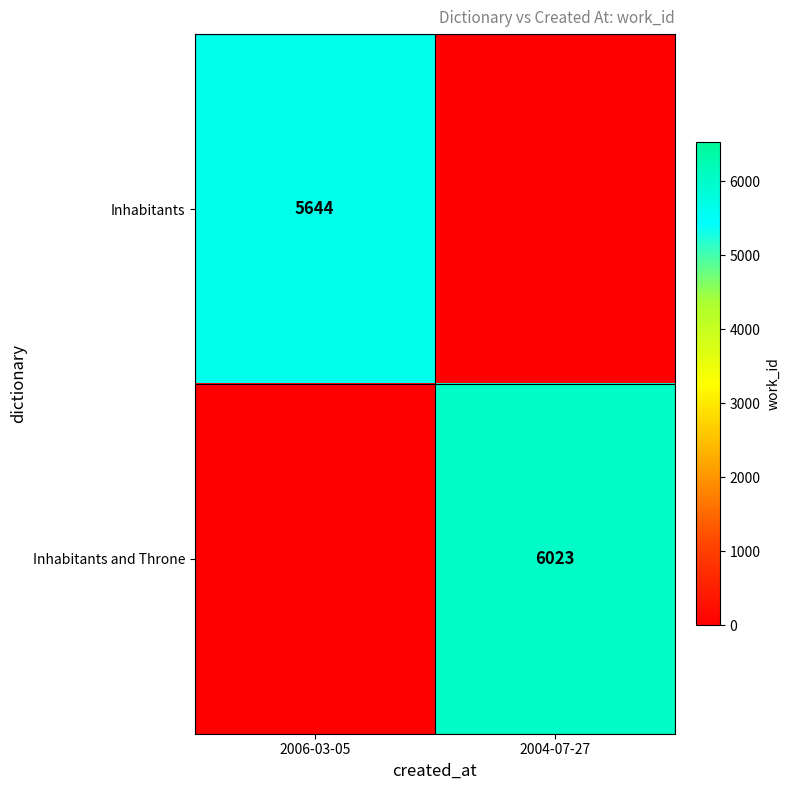

How many distinct data groups are displayed?

2